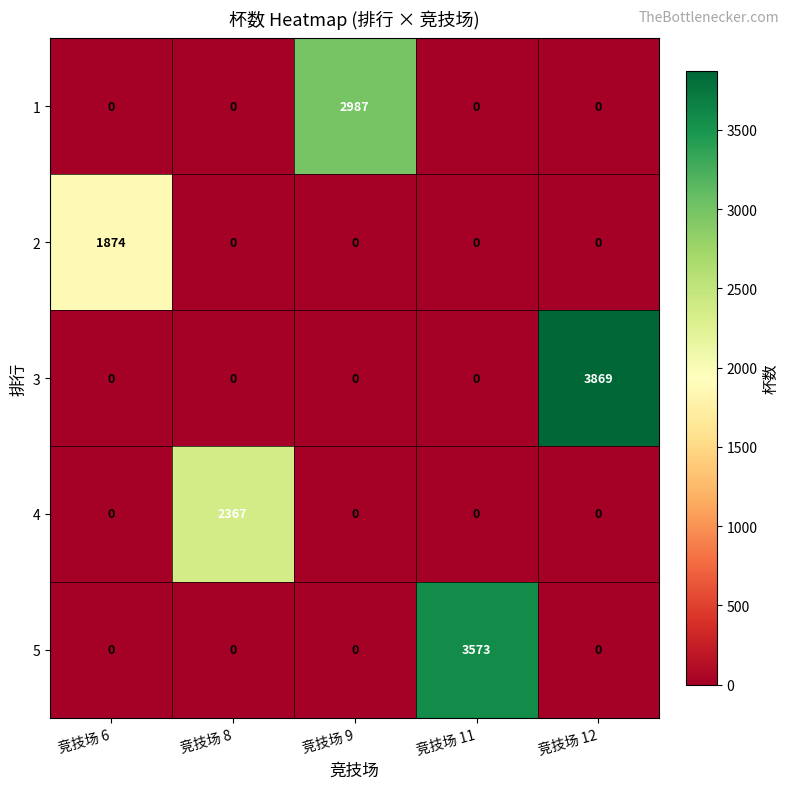

Reading left to right, extract all data points from this chart.

1: 0	0	2987	0	0
2: 1874	0	0	0	0
3: 0	0	0	0	3869
4: 0	2367	0	0	0
5: 0	0	0	3573	0